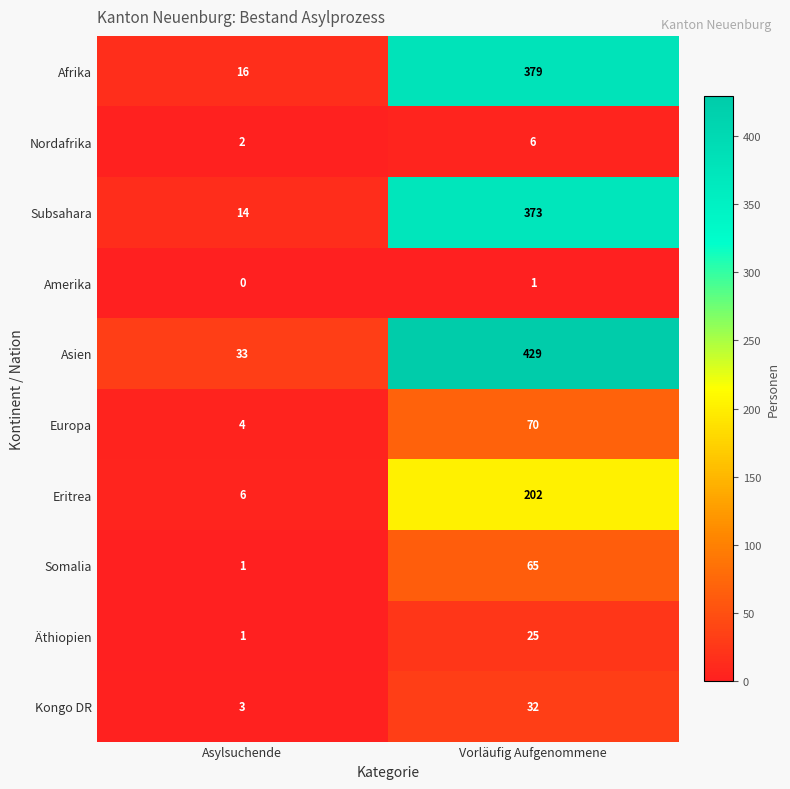

Reading left to right, transcribe all the data shown in this chart.

Afrika: Asylsuchende=16	Vorläufig Aufgenommene=379
Nordafrika: Asylsuchende=2	Vorläufig Aufgenommene=6
Subsahara: Asylsuchende=14	Vorläufig Aufgenommene=373
Amerika: Asylsuchende=0	Vorläufig Aufgenommene=1
Asien: Asylsuchende=33	Vorläufig Aufgenommene=429
Europa: Asylsuchende=4	Vorläufig Aufgenommene=70
Eritrea: Asylsuchende=6	Vorläufig Aufgenommene=202
Somalia: Asylsuchende=1	Vorläufig Aufgenommene=65
Äthiopien: Asylsuchende=1	Vorläufig Aufgenommene=25
Kongo DR: Asylsuchende=3	Vorläufig Aufgenommene=32